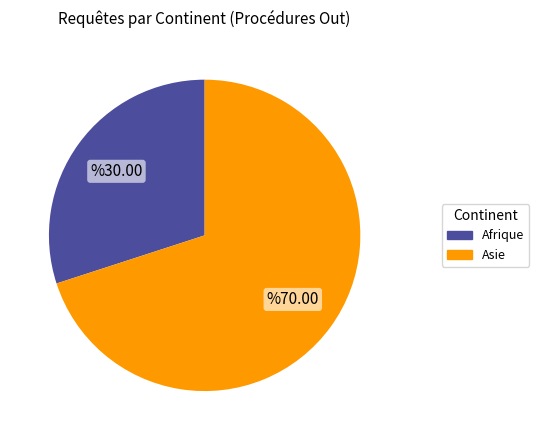

Is there a majority slice in this chart?

Yes